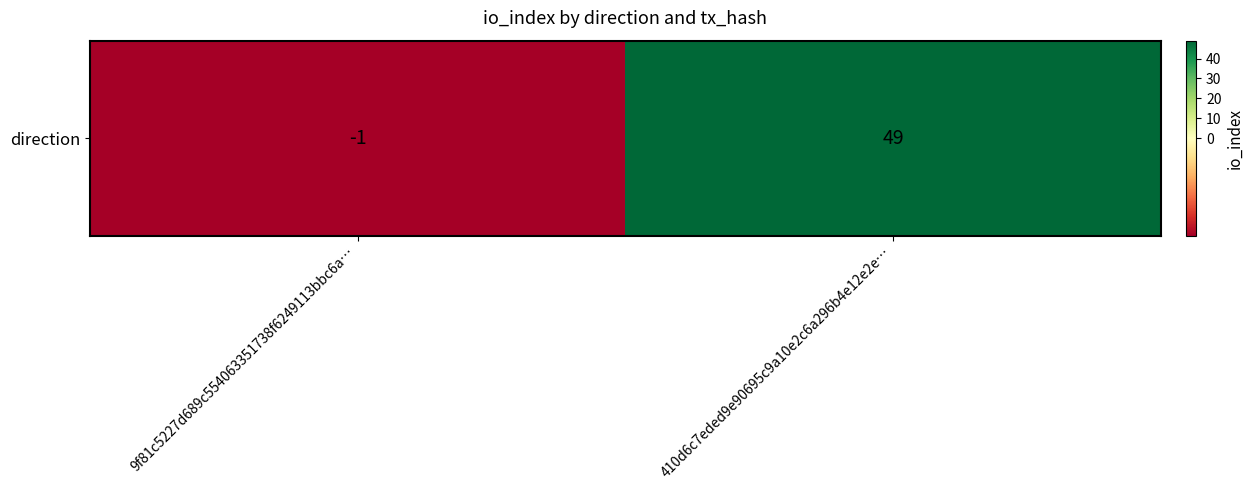

Is it true that the value at 410d6c7eded9e90695c9a10e2c6a296b4e12e2e… is 49?

True